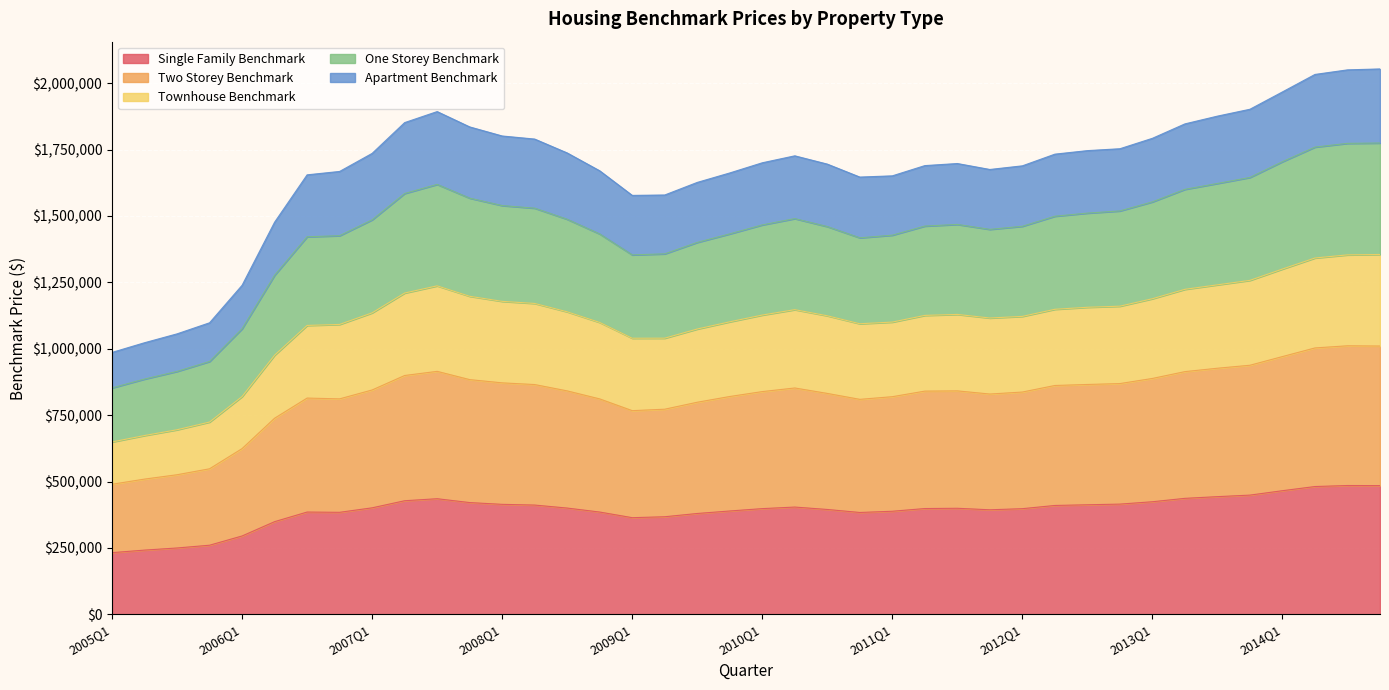

True or false: One_Storey_Benchmark and Two_Storey_Benchmark intersect in this chart.

False